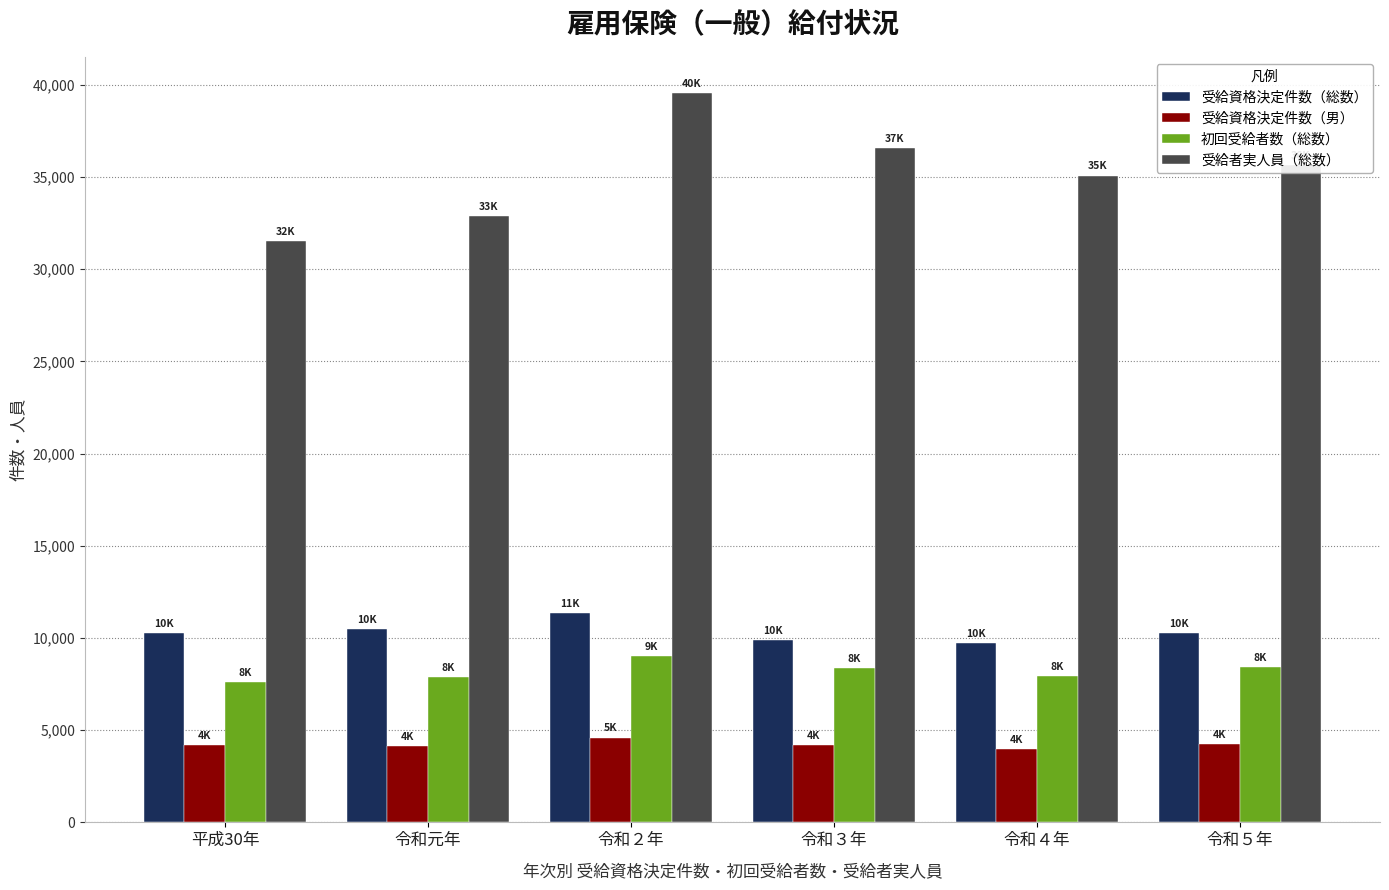

Rank the series at 令和４年 from highest to lowest value.

受給者実人員（総数）, 受給資格決定件数（総数）, 初回受給者数（総数）, 受給資格決定件数（男）